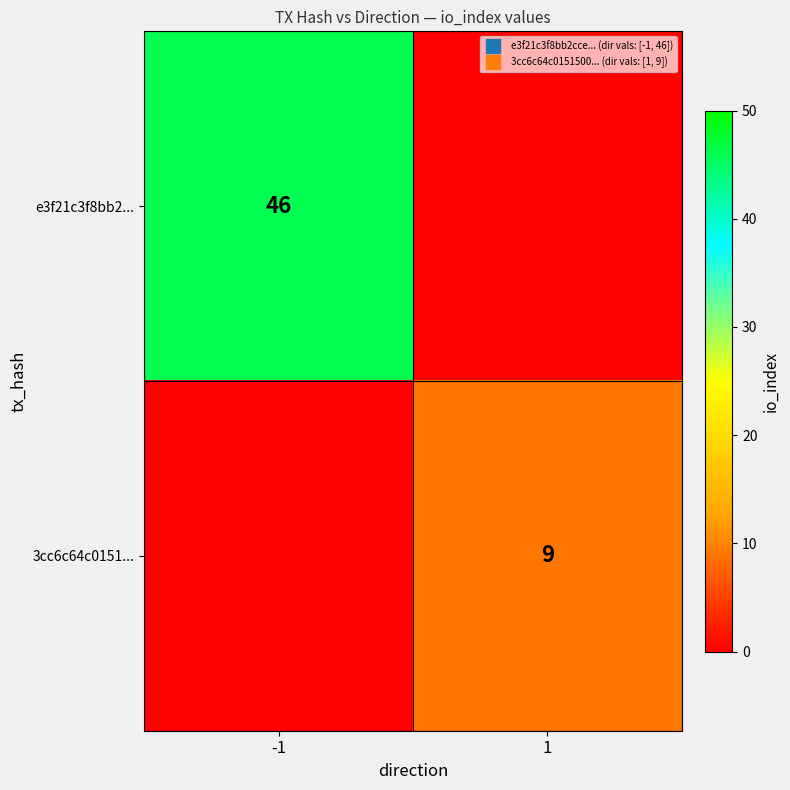

True or false: e3f21c3f8bb2... has a value of 71 at -1.

False